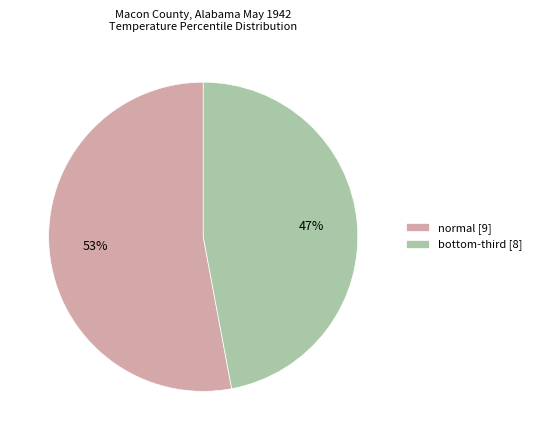

Count the number of slices in the pie.

2